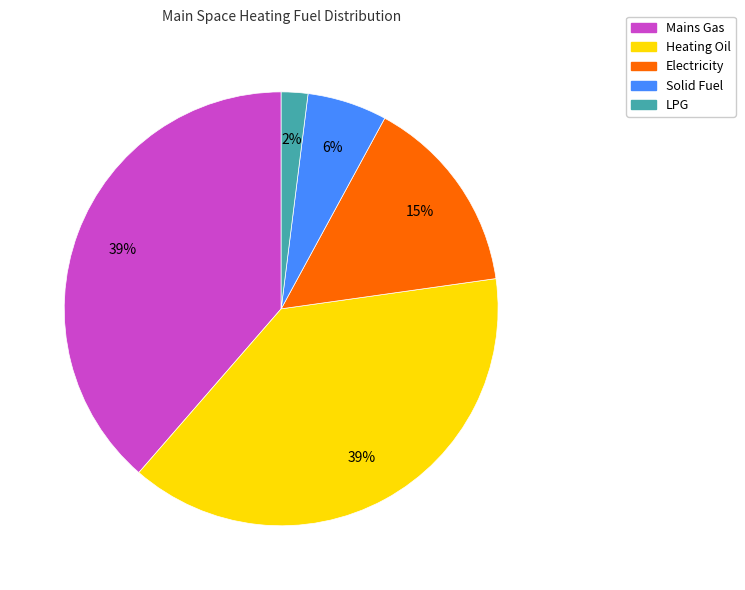

Between Mains Gas and LPG, which is larger?

Mains Gas